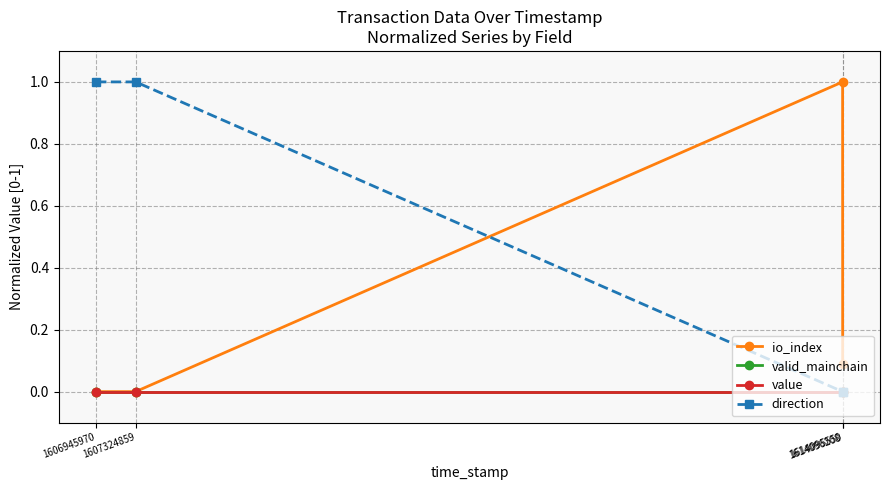

The io_index series shows -0.4 at 1606945970. True or false?

False